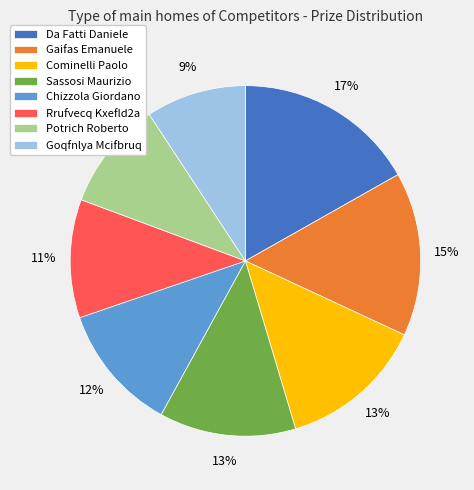

Which has a higher value, Rrufvecq Kxefld2a or Sassosi Maurizio?

Sassosi Maurizio